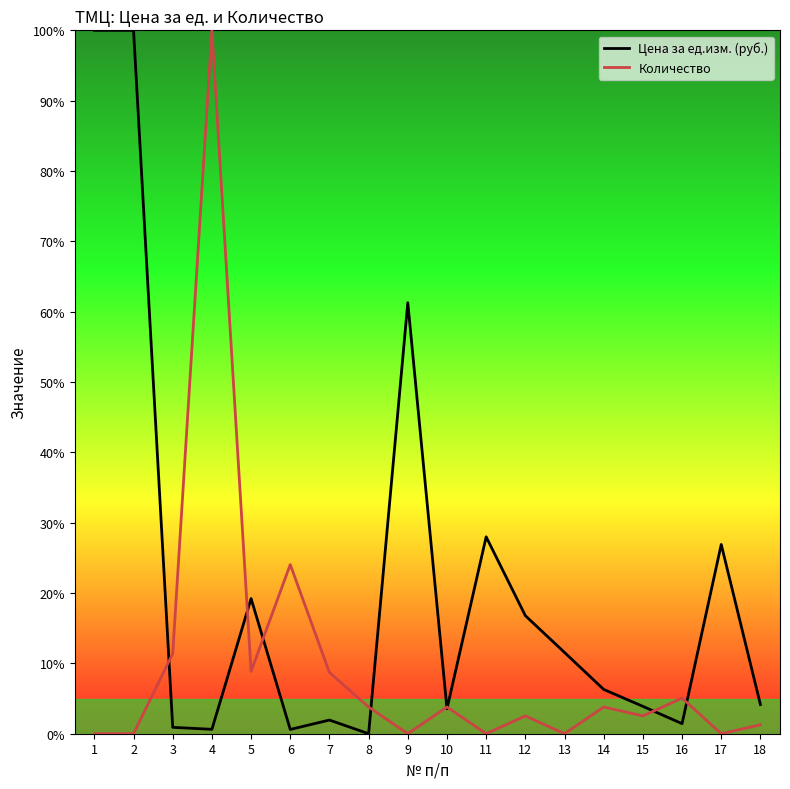

How many lines are shown in the chart?

2